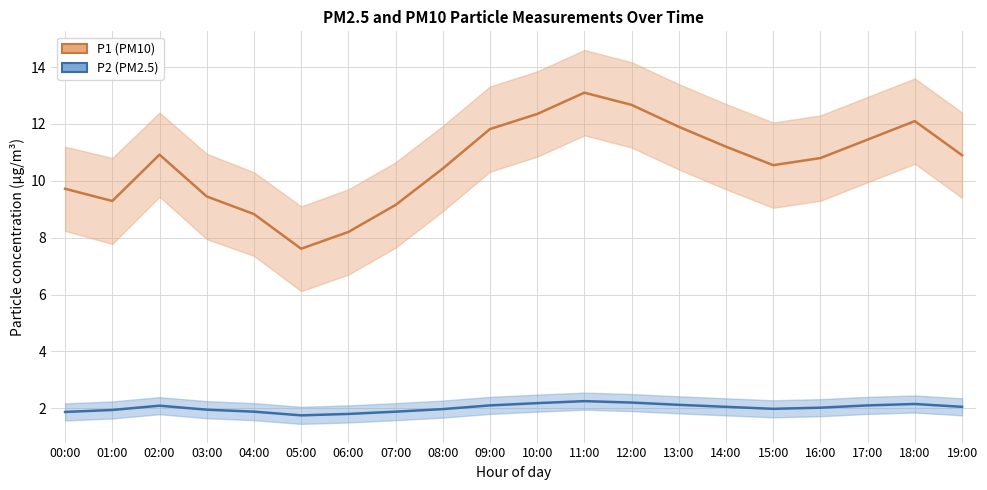

Which category has the highest value in the P2 (PM2.5) series?

11:00